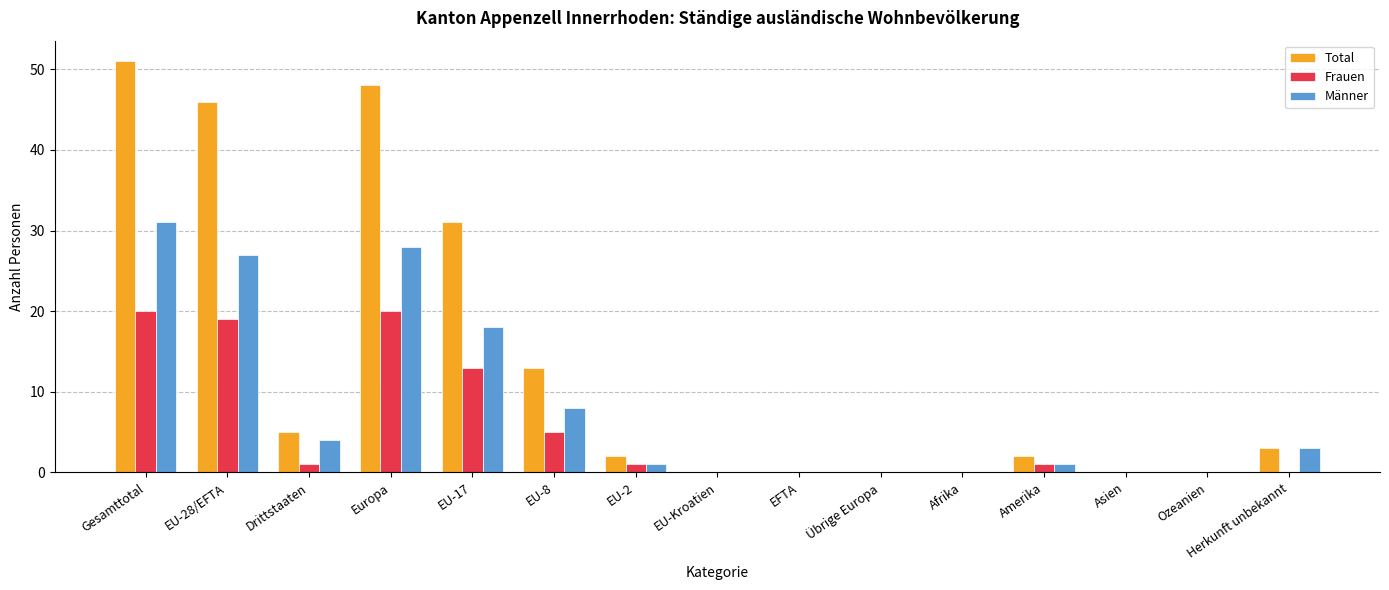

Between EU-28/EFTA and EU-Kroatien, which series saw the biggest shift?

Total